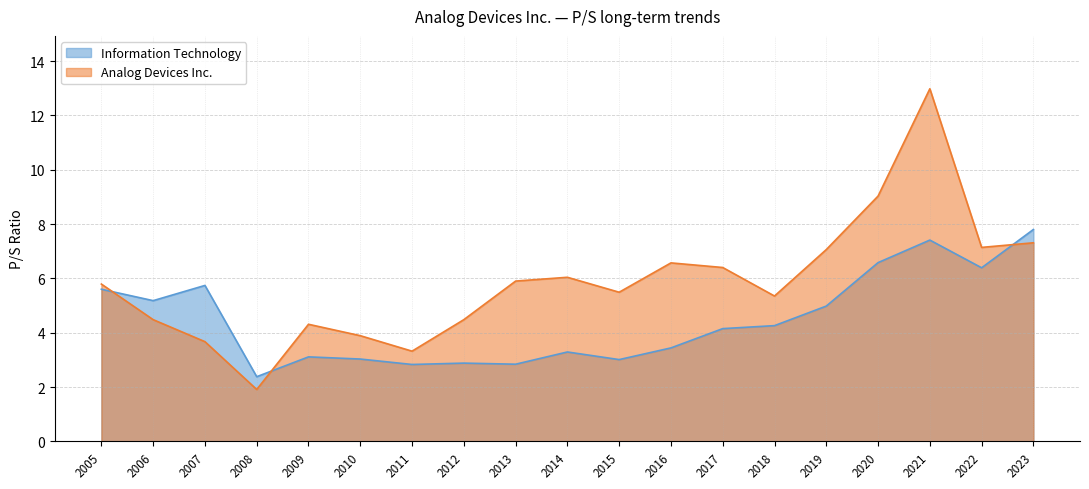

Which series ends up on top after the final intersection of Information Technology and Analog Devices Inc.?

Information Technology